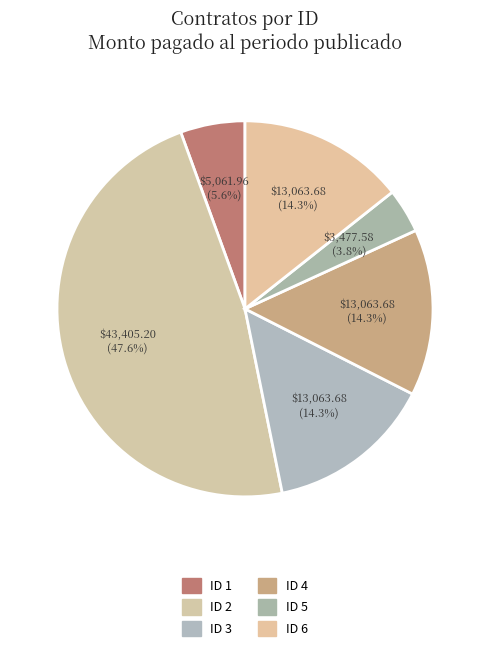

The ID 1 slice represents 6% of the pie. True or false?

True